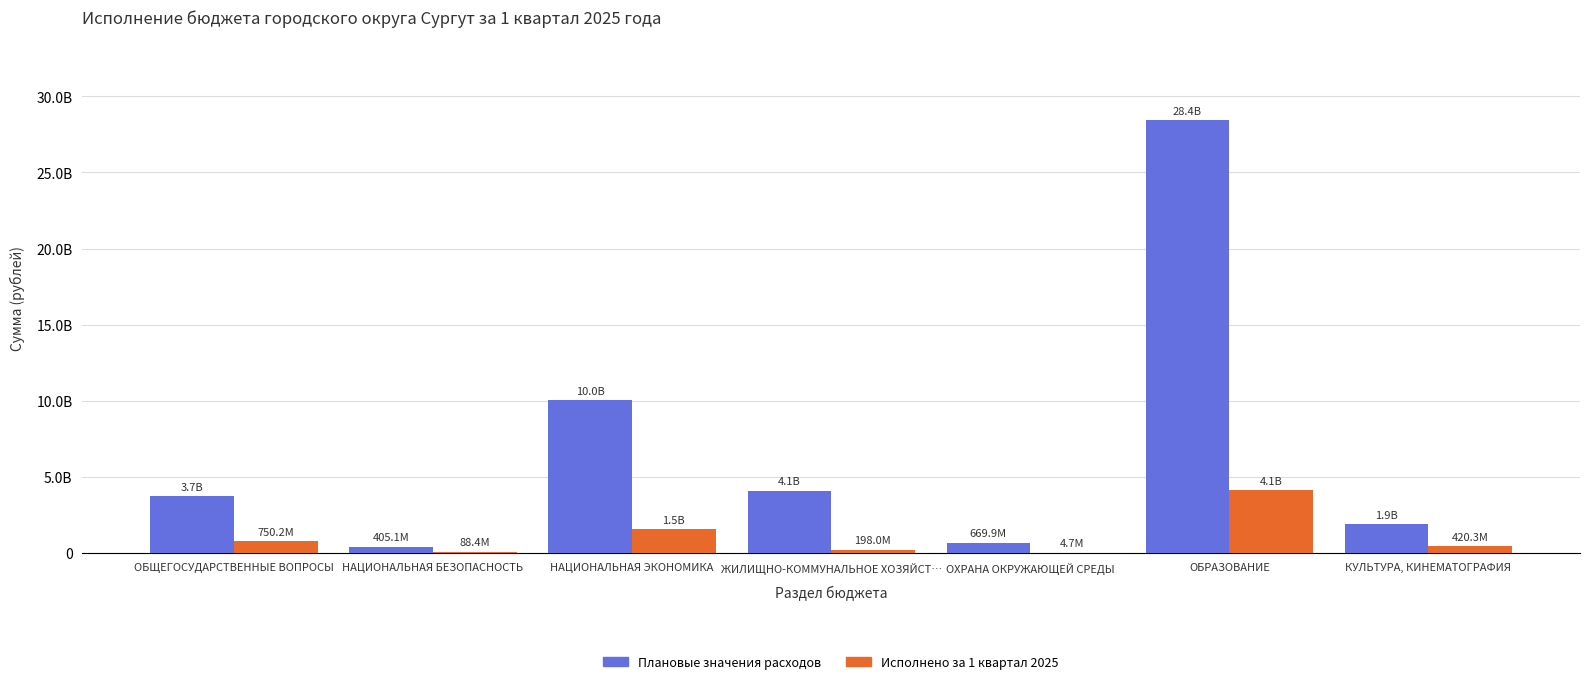

Reading left to right, list all the values displayed in this chart.

Плановые значения расходов: ОБЩЕГОСУДАРСТВЕННЫЕ ВОПРОСЫ=3735560787.4	НАЦИОНАЛЬНАЯ БЕЗОПАСНОСТЬ=405145476.9	НАЦИОНАЛЬНАЯ ЭКОНОМИКА=10025293821.0	ЖИЛИЩНО-КОММУНАЛЬНОЕ ХОЗЯЙСТ…=4074728743.0	ОХРАНА ОКРУЖАЮЩЕЙ СРЕДЫ=669912370.5	ОБРАЗОВАНИЕ=28433566624.8	КУЛЬТУРА, КИНЕМАТОГРАФИЯ=1880029738.5
Исполнено за 1 квартал 2025: ОБЩЕГОСУДАРСТВЕННЫЕ ВОПРОСЫ=750247287.8	НАЦИОНАЛЬНАЯ БЕЗОПАСНОСТЬ=88395002.8	НАЦИОНАЛЬНАЯ ЭКОНОМИКА=1536949515.7	ЖИЛИЩНО-КОММУНАЛЬНОЕ ХОЗЯЙСТ…=197982704.5	ОХРАНА ОКРУЖАЮЩЕЙ СРЕДЫ=4720205.3	ОБРАЗОВАНИЕ=4113515191.0	КУЛЬТУРА, КИНЕМАТОГРАФИЯ=420334912.0